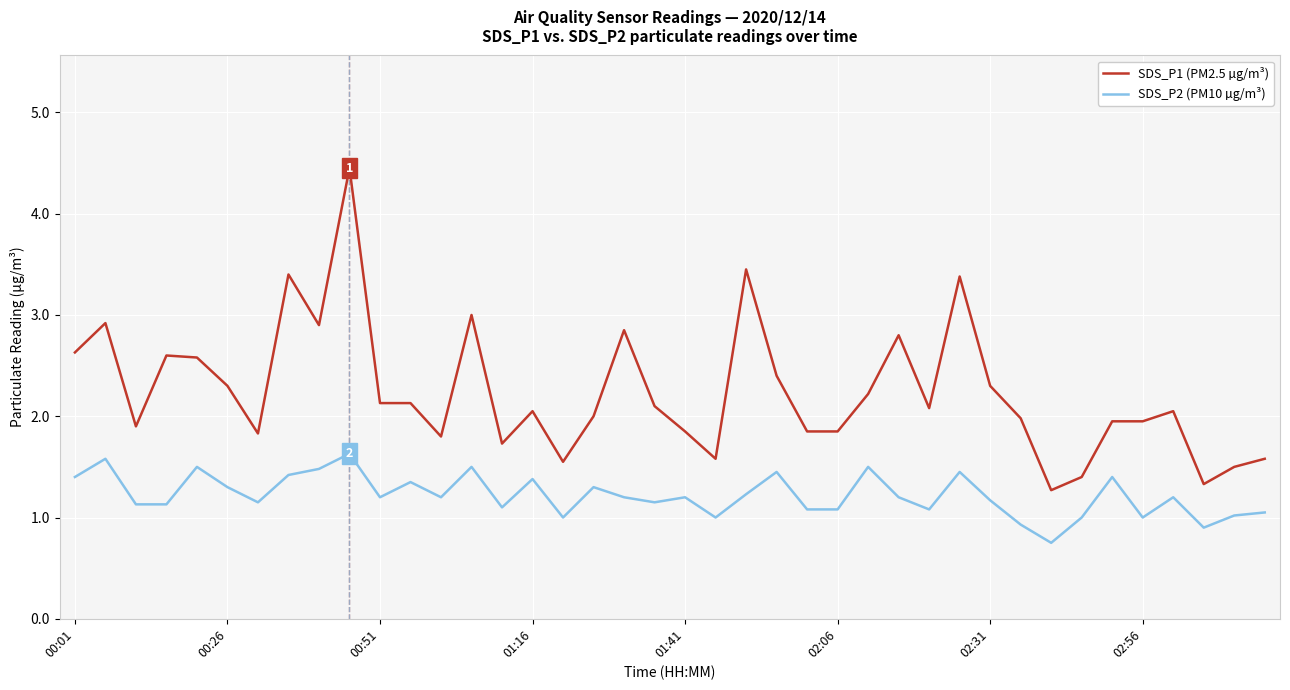

Which series has the widest spread of values?

SDS_P1 (PM2.5 µg/m³)